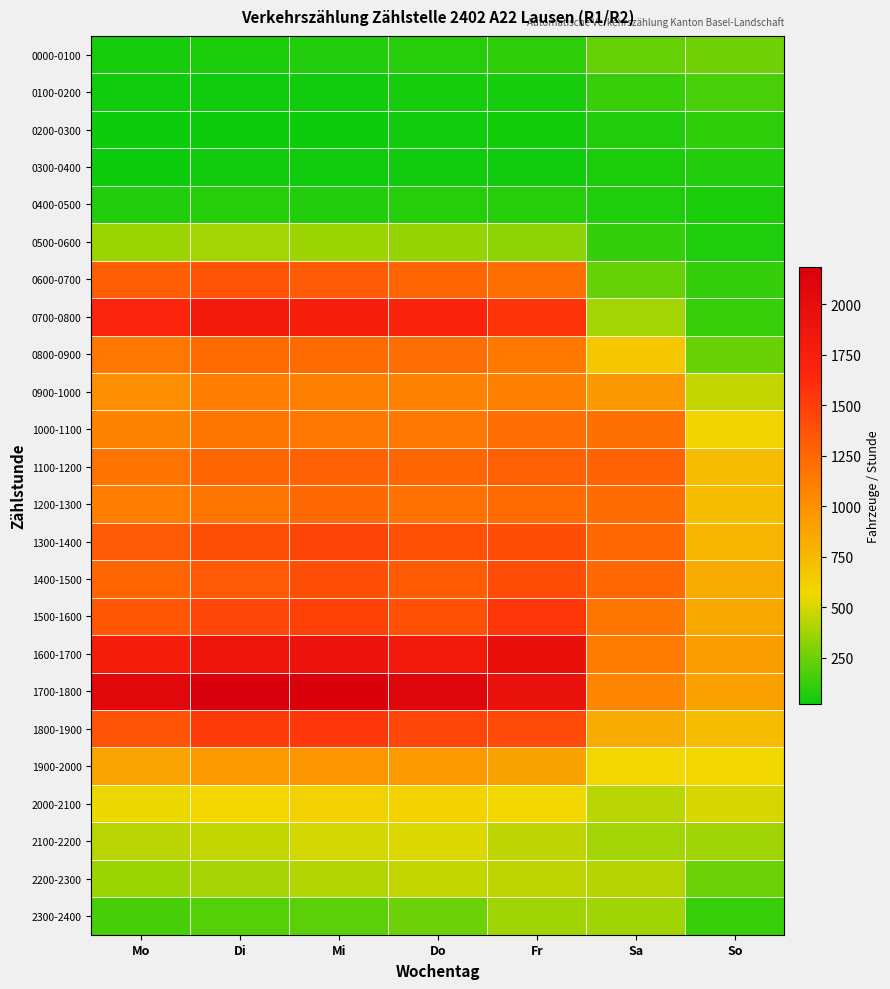

What is the difference between the highest and lowest values at So?

863